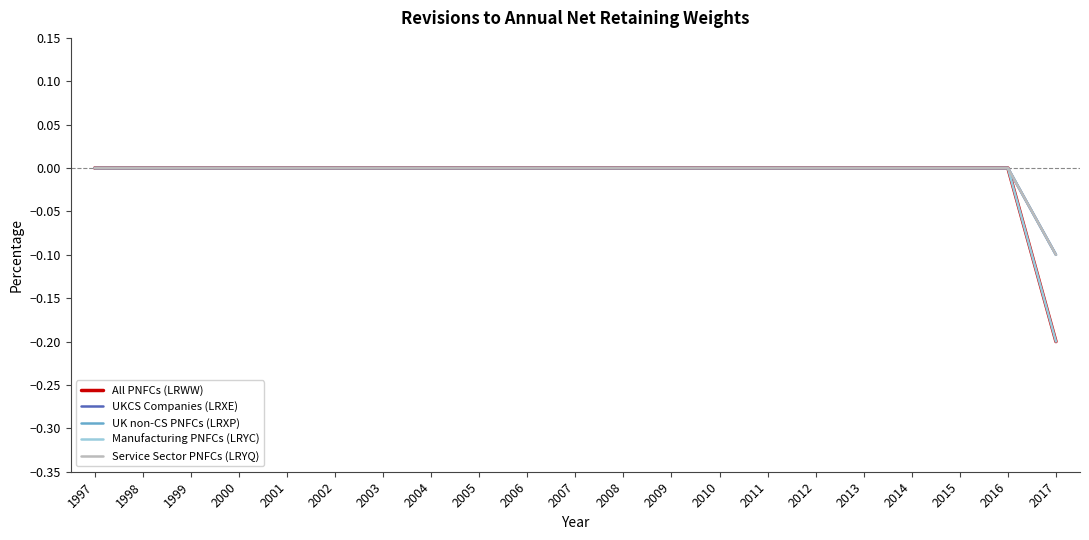

What is the sum of all UK non-CS PNFCs (LRXP) values?

-0.1